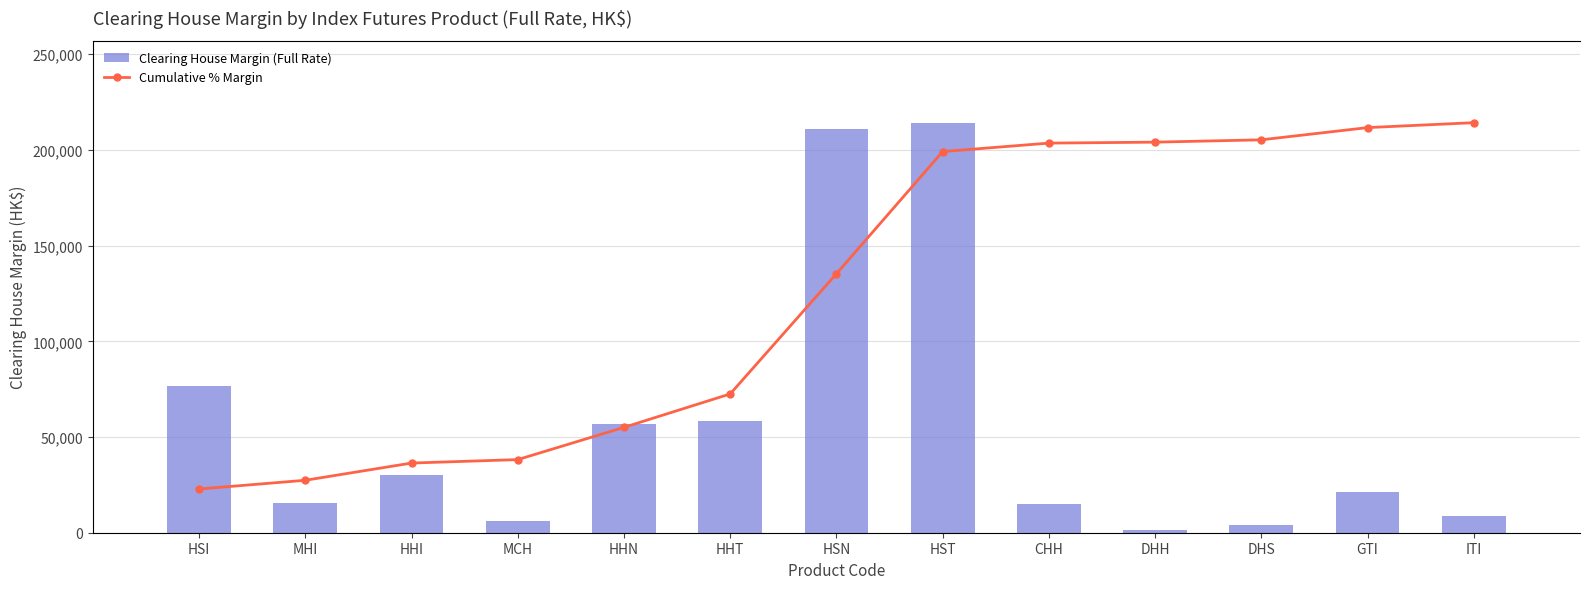

Rank the categories by Clearing House Margin (Full Rate) value from highest to lowest.

HST, HSN, HSI, HHT, HHN, HHI, GTI, MHI, CHH, ITI, MCH, DHS, DHH